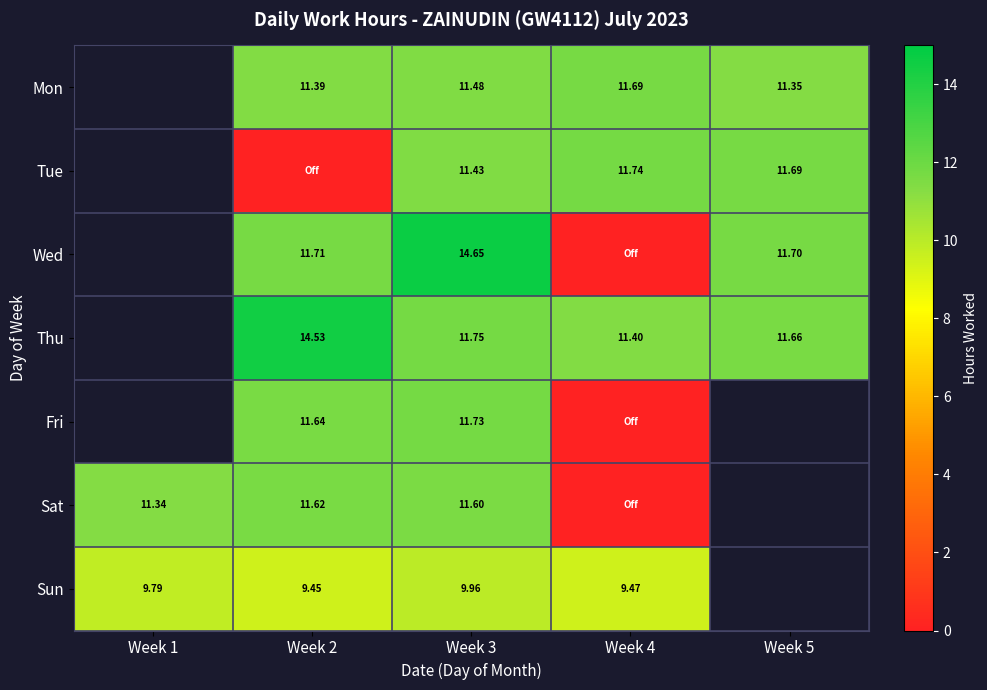

The value of Mon at Week 5 is 11.3. True or false?

True